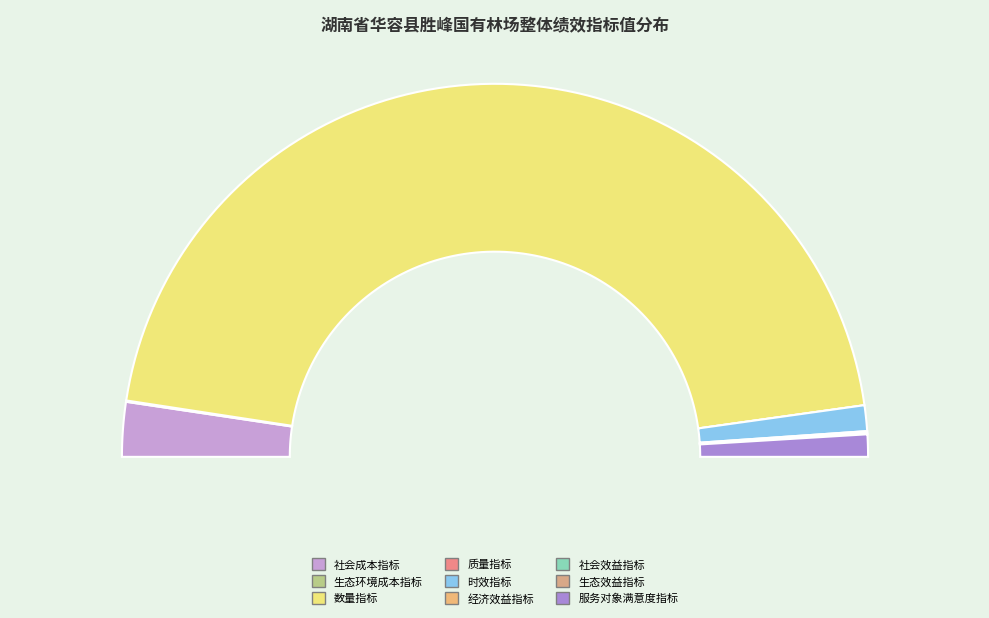

What is the largest slice in the pie chart?

数量指标